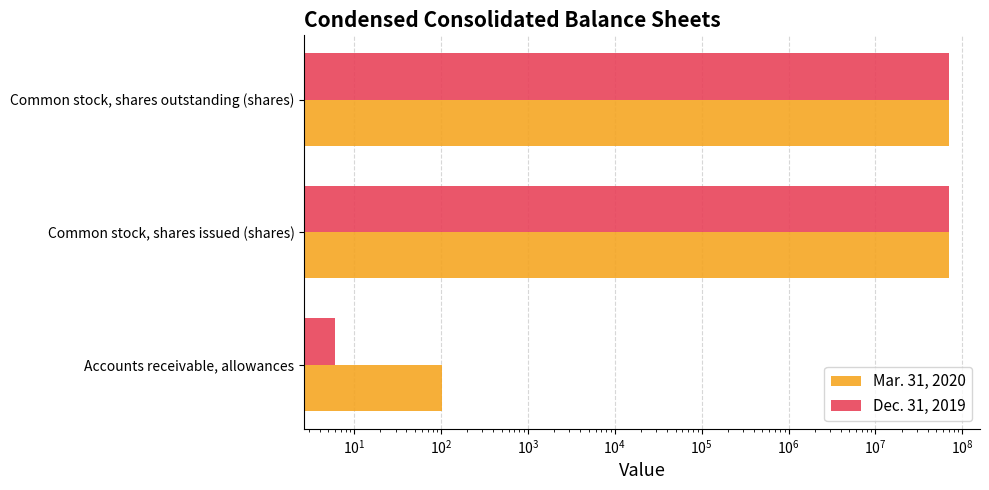

How many data points in Dec. 31, 2019 are less than 69956000?

1